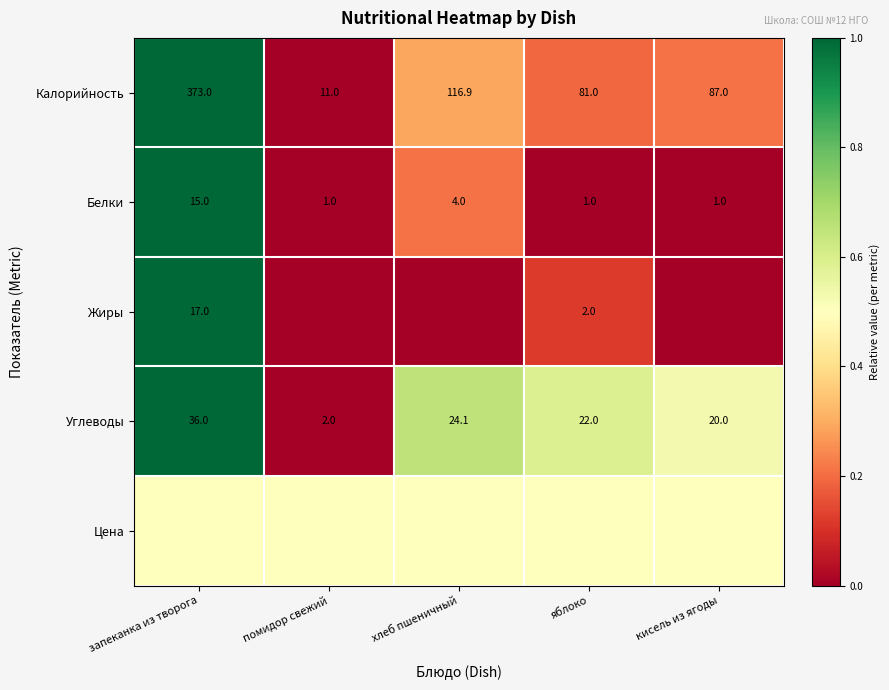

At how many categories does at least one series exceed 0?

5